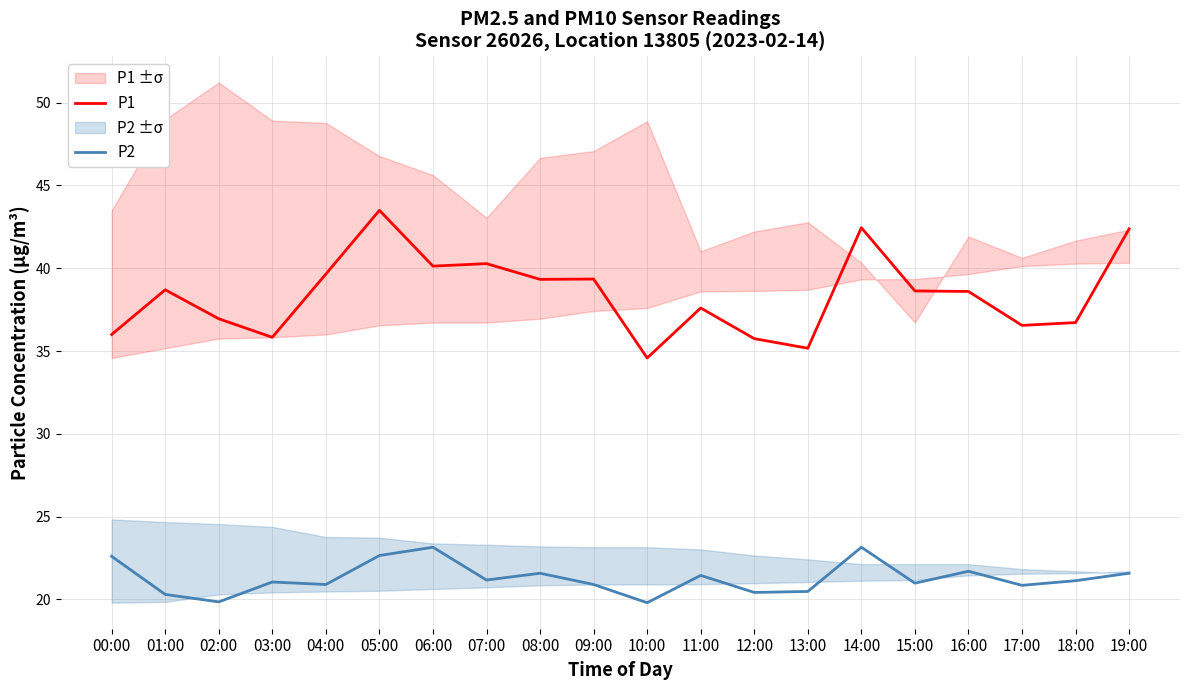

Between 01:00 and 13:00, which series saw the biggest shift?

P1